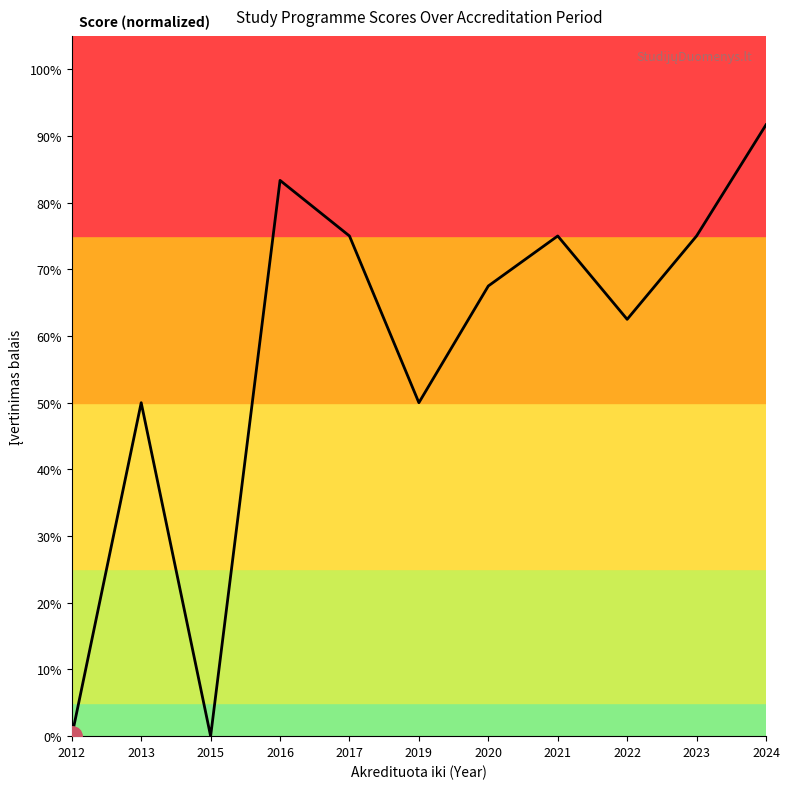

List the labels in order of value, largest first.

2024, 2016, 2017, 2021, 2023, 2020, 2022, 2013, 2019, 2012, 2015